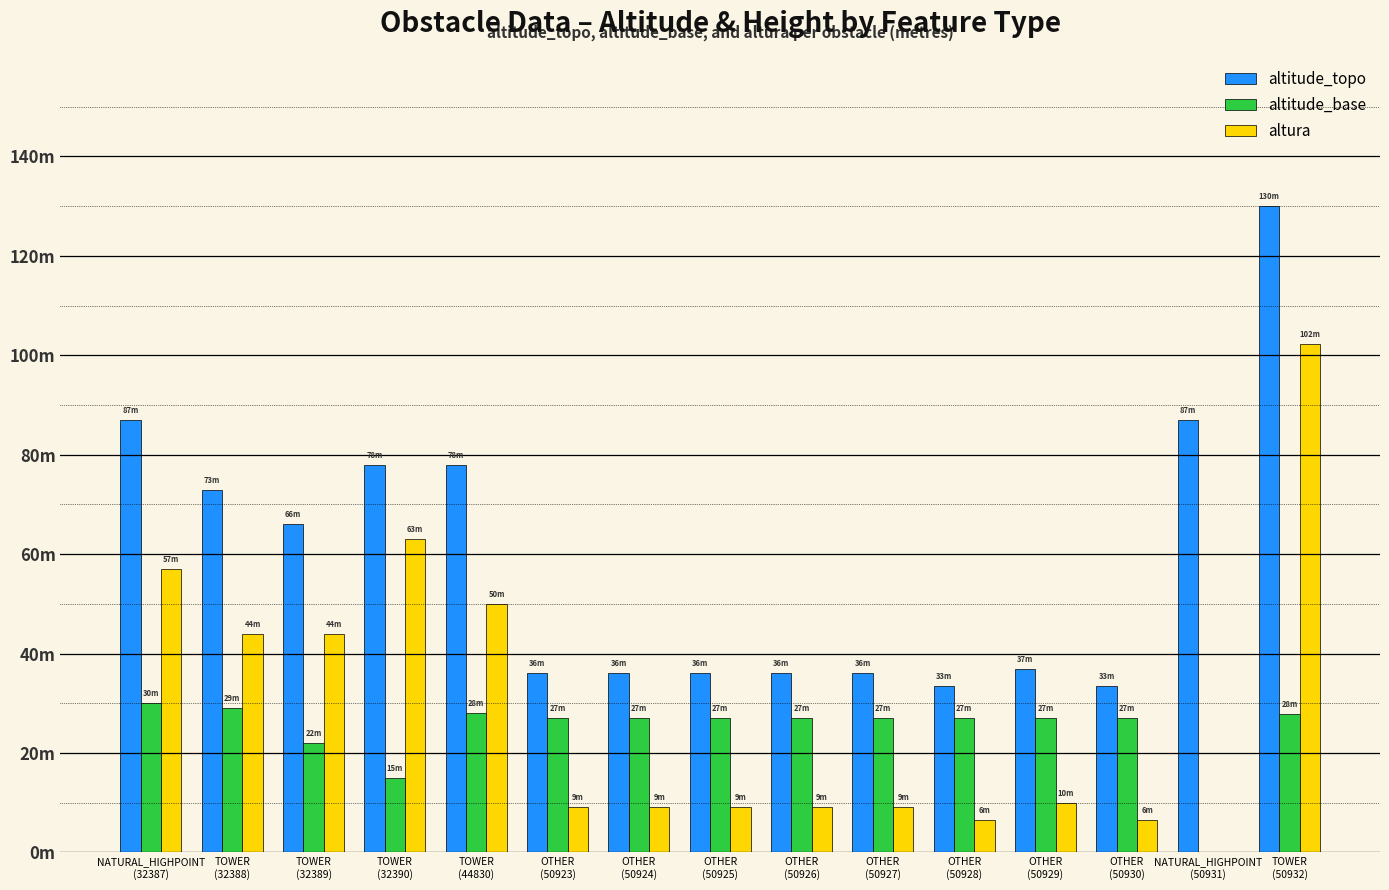

What is the total value across all series at TOWER
(44830)?

156.0